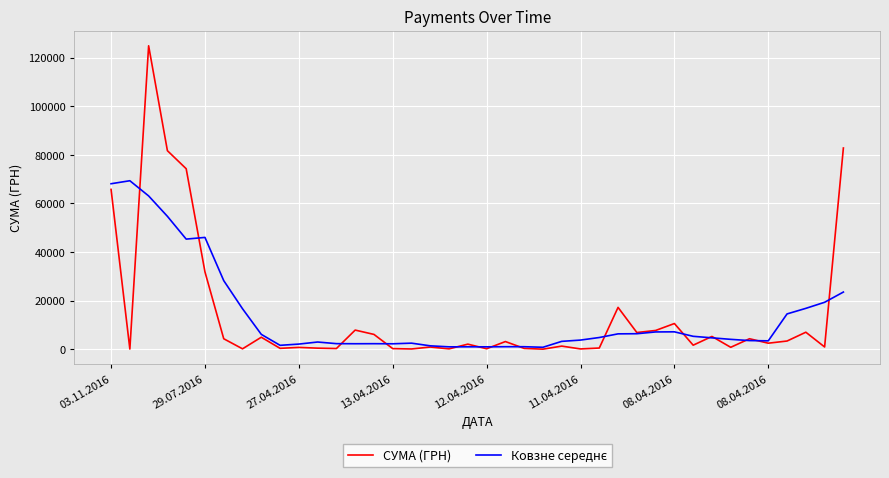

Which series has the widest spread of values?

СУМА (ГРН)